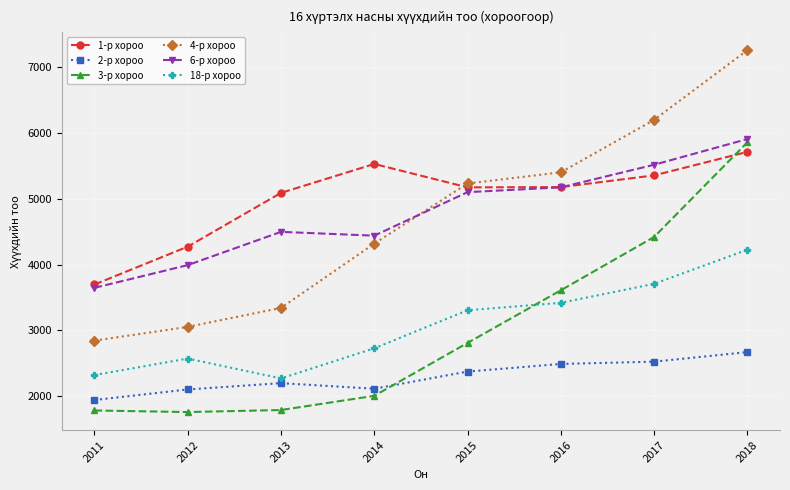

Is the value of 2-р хороо at 2013 greater than the value of 4-р хороо at 2016?

No